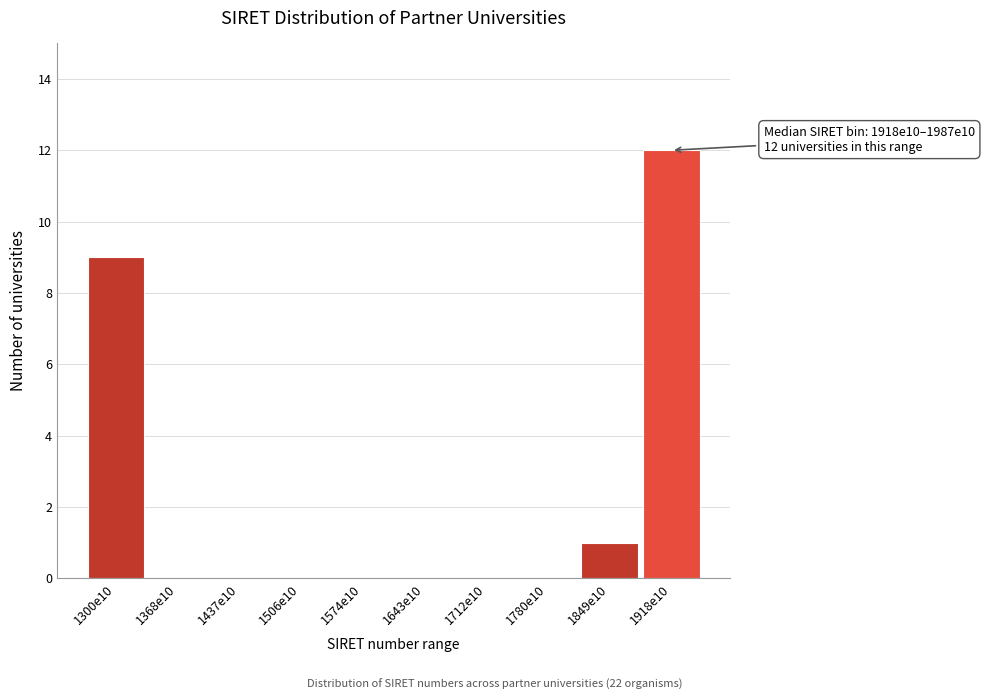

Reading left to right, transcribe all the data shown in this chart.

1300e10=9	1368e10=0	1437e10=0	1506e10=0	1574e10=0	1643e10=0	1712e10=0	1780e10=0	1849e10=1	1918e10=12